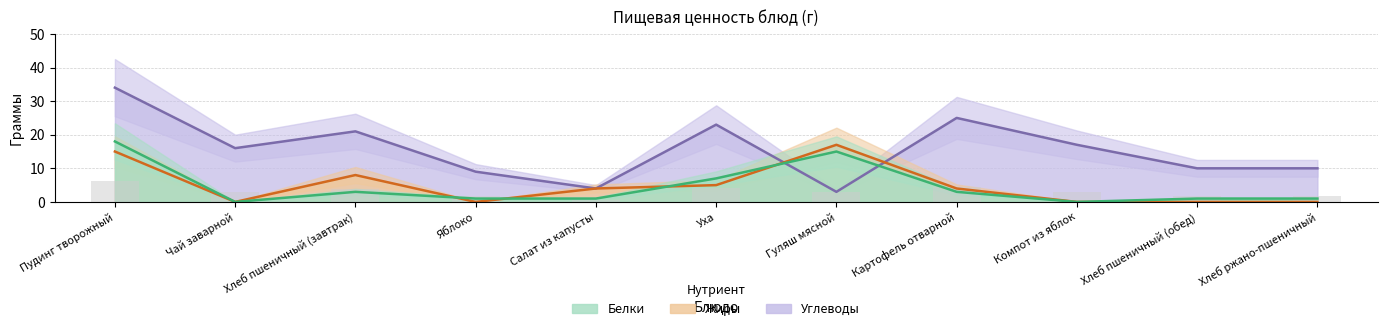

Does the chart contain any negative values?

No